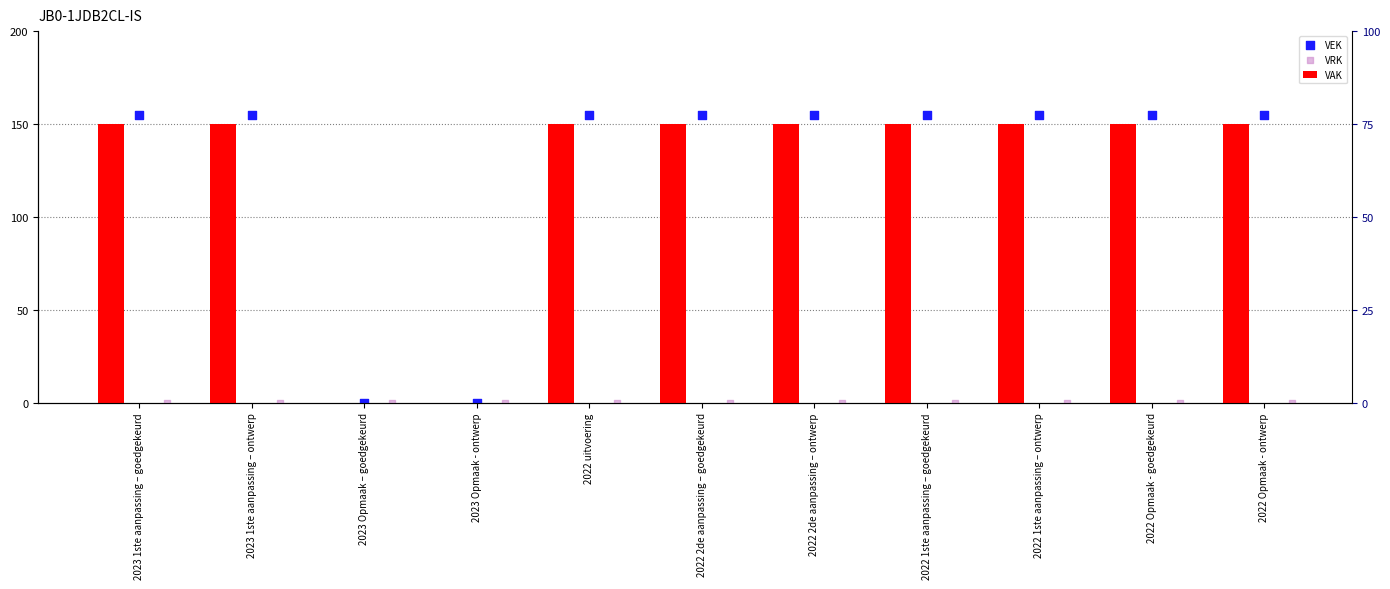

At how many categories does at least one series exceed 12?

9